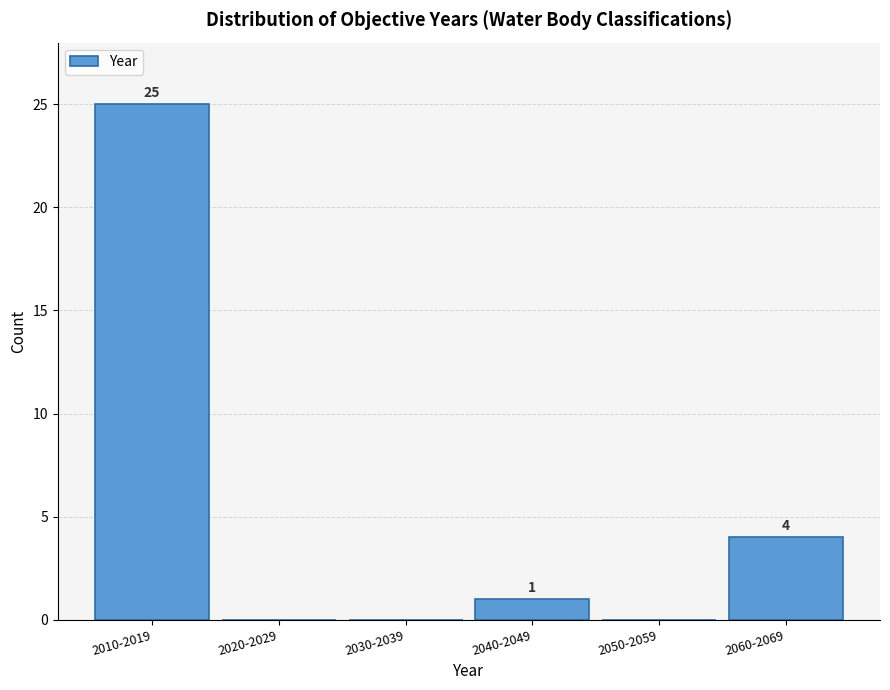

Reading left to right, extract all data points from this chart.

2010-2019=25	2020-2029=0	2030-2039=0	2040-2049=1	2050-2059=0	2060-2069=4